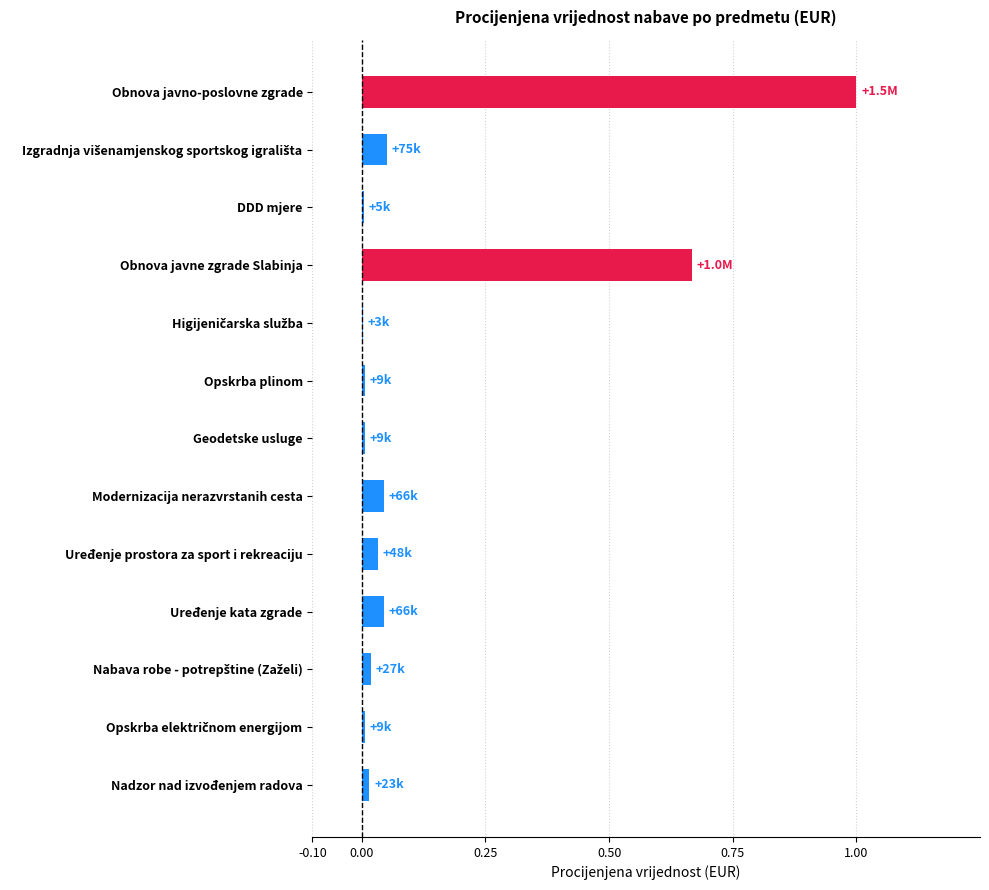

How many categories are shown in the chart?

13